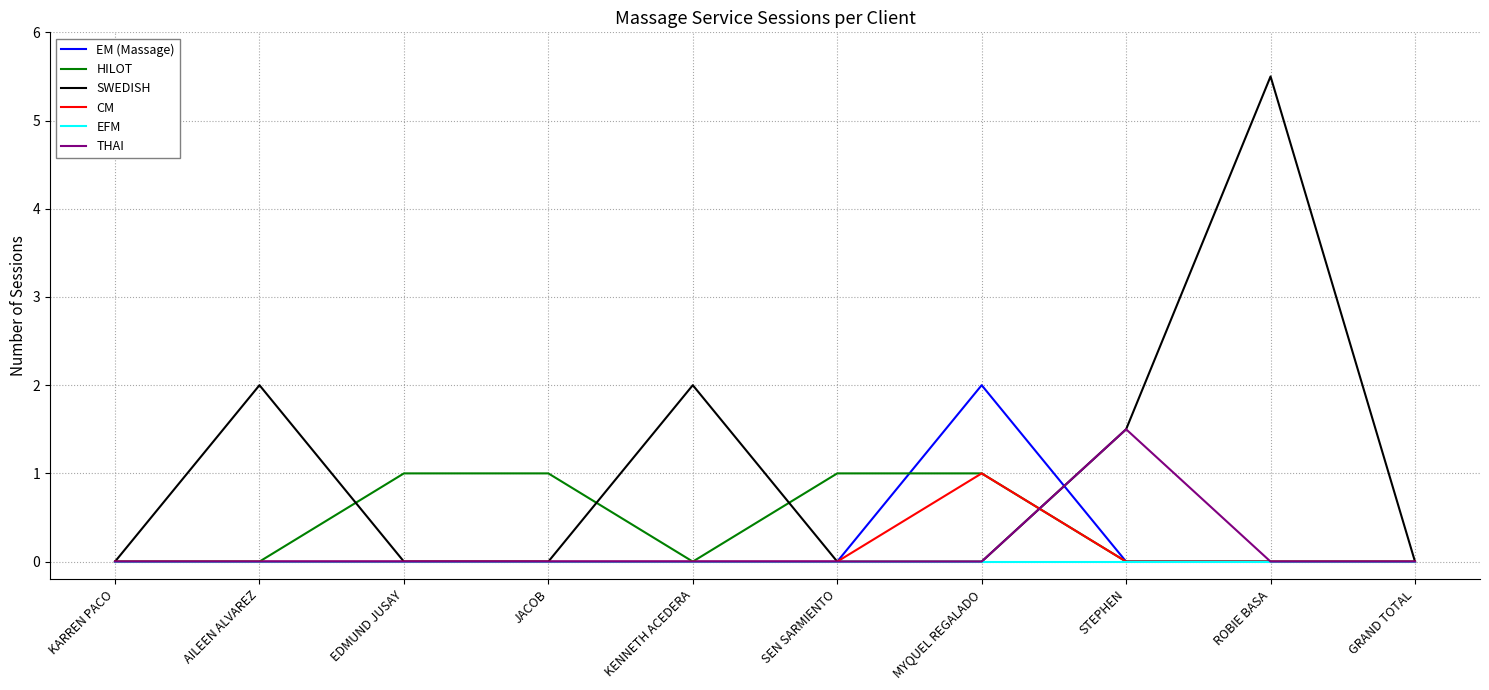

Reading right to left, list all the values displayed in this chart.

EM (Massage): 0.0	0.0	0.0	2.0	0.0	0.0	0.0	0.0	0.0	0.0
HILOT: 0.0	0.0	0.0	1.0	1.0	0.0	1.0	1.0	0.0	0.0
SWEDISH: 0.0	5.5	1.5	0.0	0.0	2.0	0.0	0.0	2.0	0.0
CM: 0.0	0.0	0.0	1.0	0.0	0.0	0.0	0.0	0.0	0.0
EFM: 0.0	0.0	0.0	0.0	0.0	0.0	0.0	0.0	0.0	0.0
THAI: 0.0	0.0	1.5	0.0	0.0	0.0	0.0	0.0	0.0	0.0